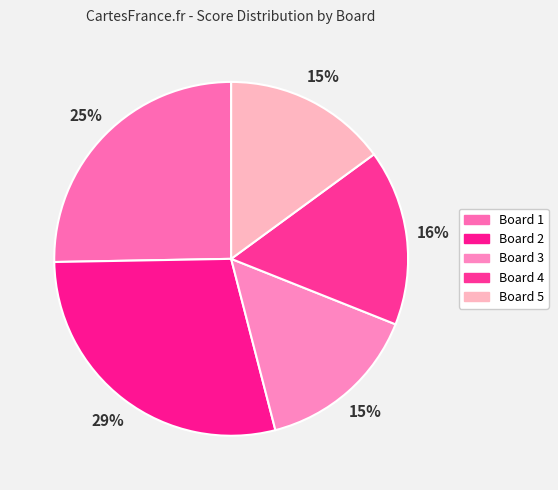

Is it true that Board 3 is 15% of the pie?

True